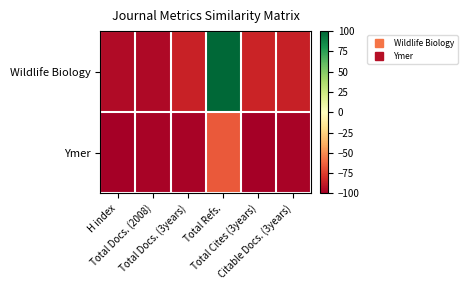

Reading left to right, transcribe all the data shown in this chart.

Wildlife Biology: H index=-94.6	Total Docs. (2008)=-95.5	Total Docs. (3years)=-85.7	Total Refs.=100.0	Total Cites (3years)=-85.0	Citable Docs. (3years)=-86.1
Ymer: H index=-99.6	Total Docs. (2008)=-98.3	Total Docs. (3years)=-97.8	Total Refs.=-65.7	Total Cites (3years)=-100.0	Citable Docs. (3years)=-97.8